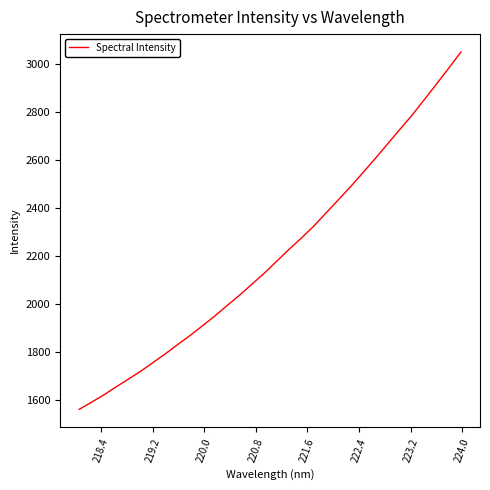

Does the chart have visible grid lines?

No